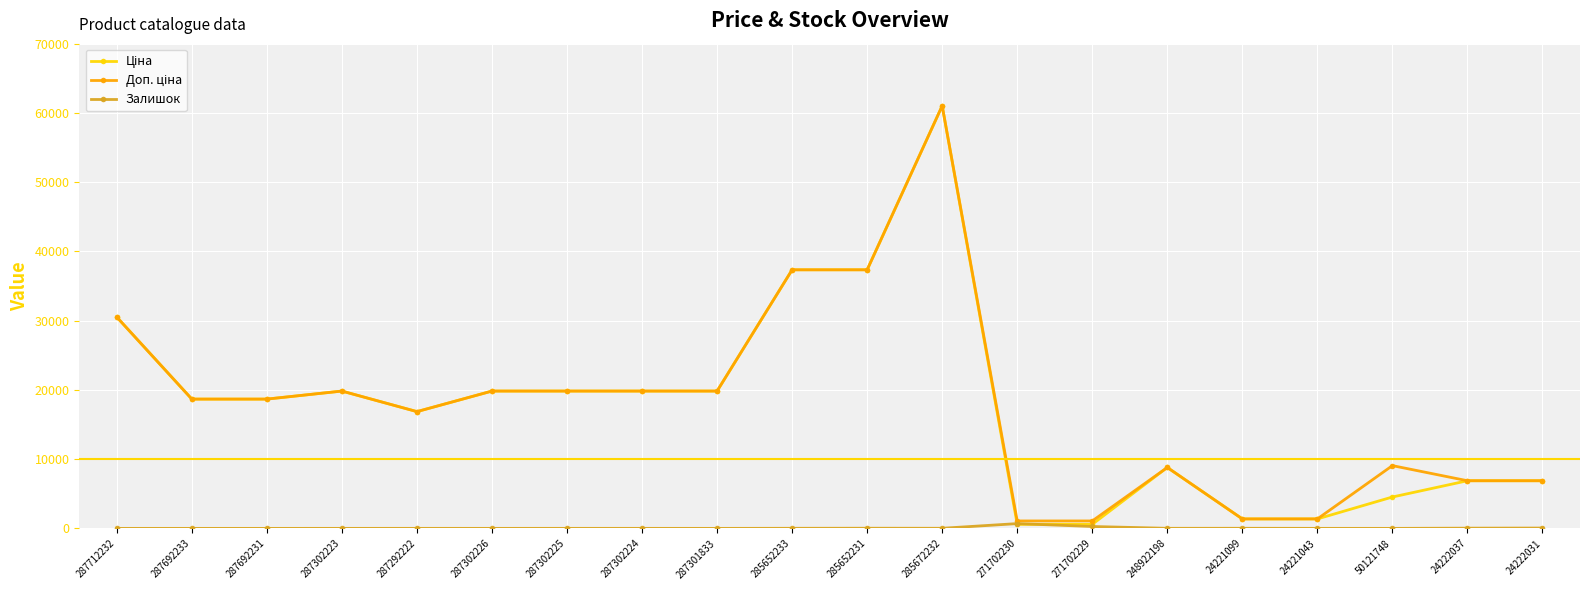

How many data points does each series have?

20